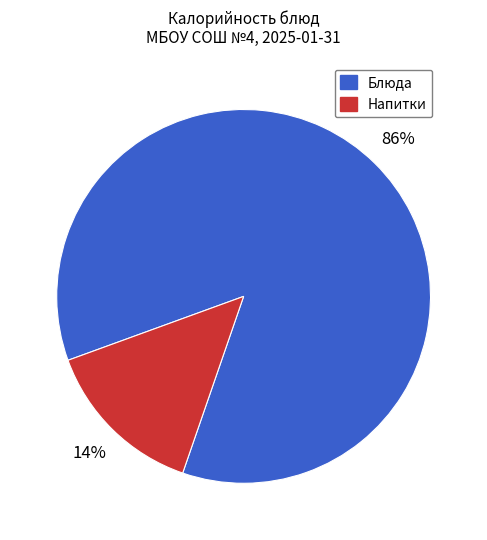

Between Блюда and Напитки, which is larger?

Блюда